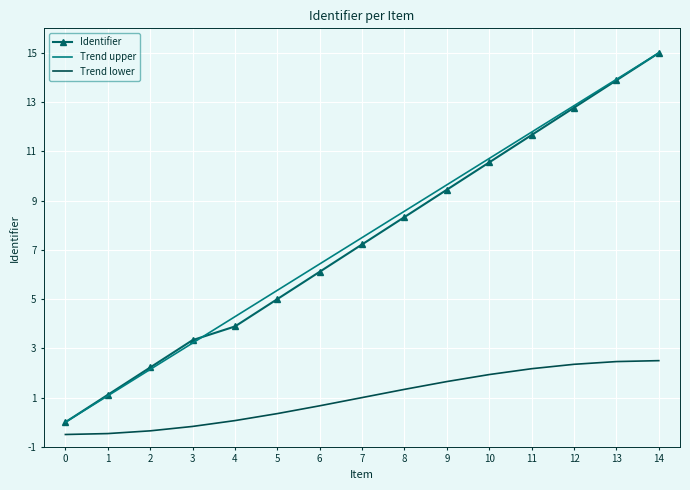

Reading left to right, extract all data points from this chart.

Identifier: 0=0.0	1=1.1	2=2.2	3=3.3	4=3.9	5=5.0	6=6.1	7=7.2	8=8.3	9=9.4	10=10.6	11=11.7	12=12.8	13=13.9	14=15.0
Trend upper: 0=0.0	1=1.1	2=2.1	3=3.2	4=4.3	5=5.4	6=6.4	7=7.5	8=8.6	9=9.6	10=10.7	11=11.8	12=12.9	13=13.9	14=15.0
Trend lower: 0=-0.5	1=-0.5	2=-0.4	3=-0.2	4=0.1	5=0.3	6=0.7	7=1.0	8=1.3	9=1.7	10=1.9	11=2.2	12=2.4	13=2.5	14=2.5